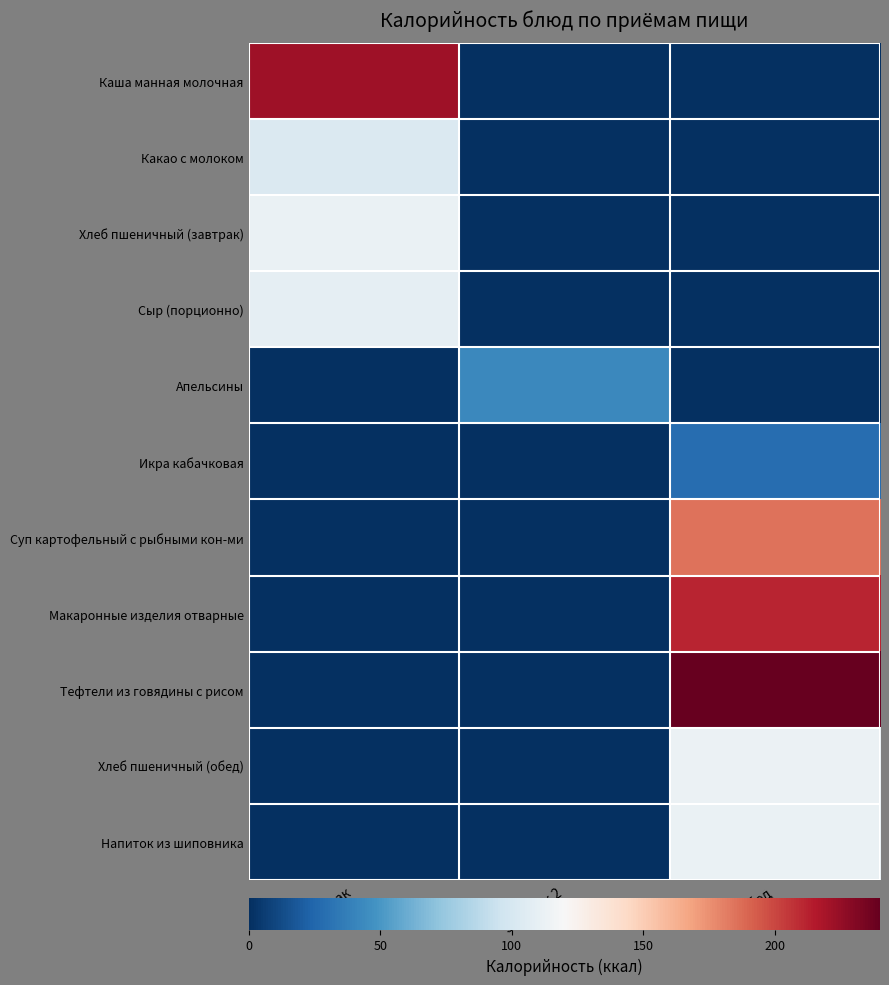

Rank the series at Завтрак from lowest to highest value.

Апельсины, Икра кабачковая, Суп картофельный с рыбными кон-ми, Макаронные изделия отварные, Тефтели из говядины с рисом, Хлеб пшеничный (обед), Напиток из шиповника, Какао с молоком, Сыр (порционно), Хлеб пшеничный (завтрак), Каша манная молочная